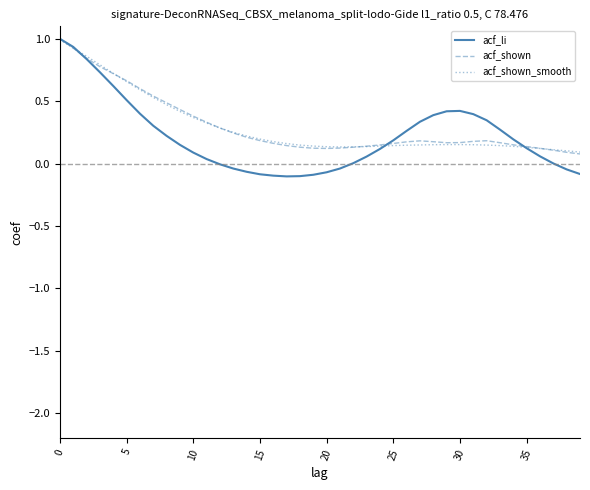

Which series has the widest spread of values?

acf_li